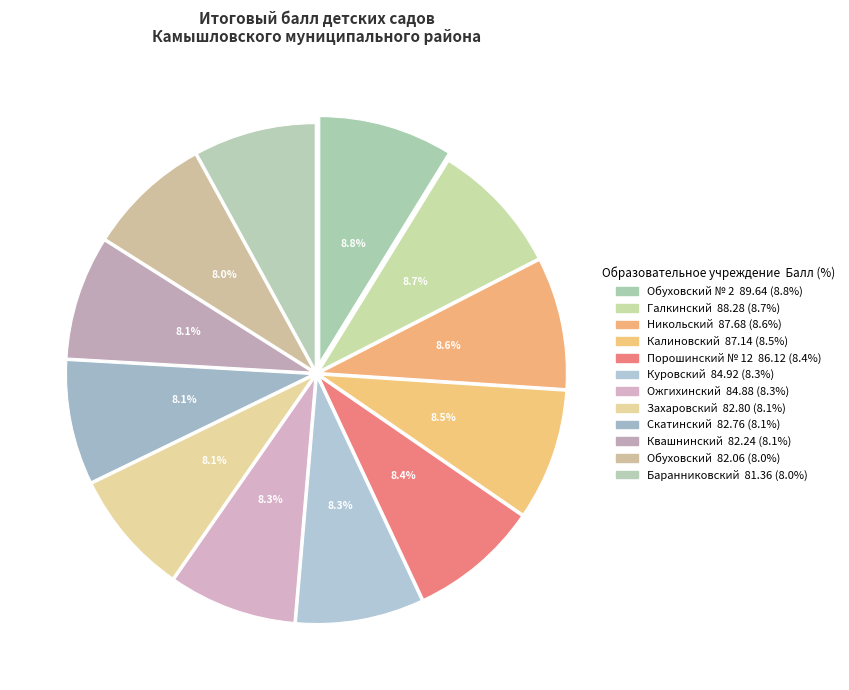

How many segments does this pie chart have?

12